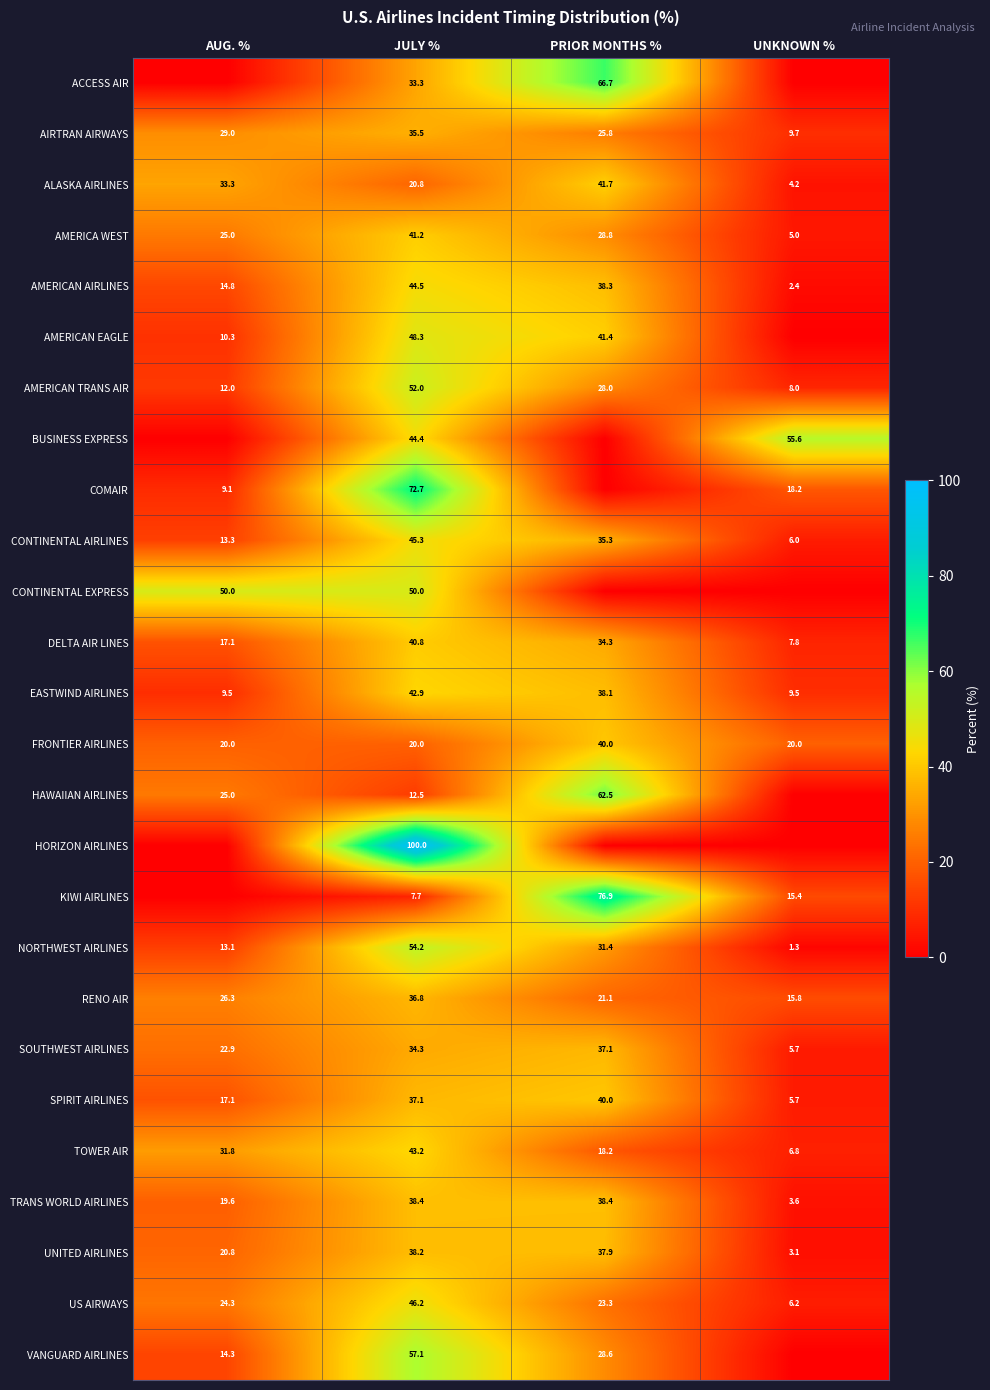

At which label is DELTA AIR LINES closest to 24?

AUG. %